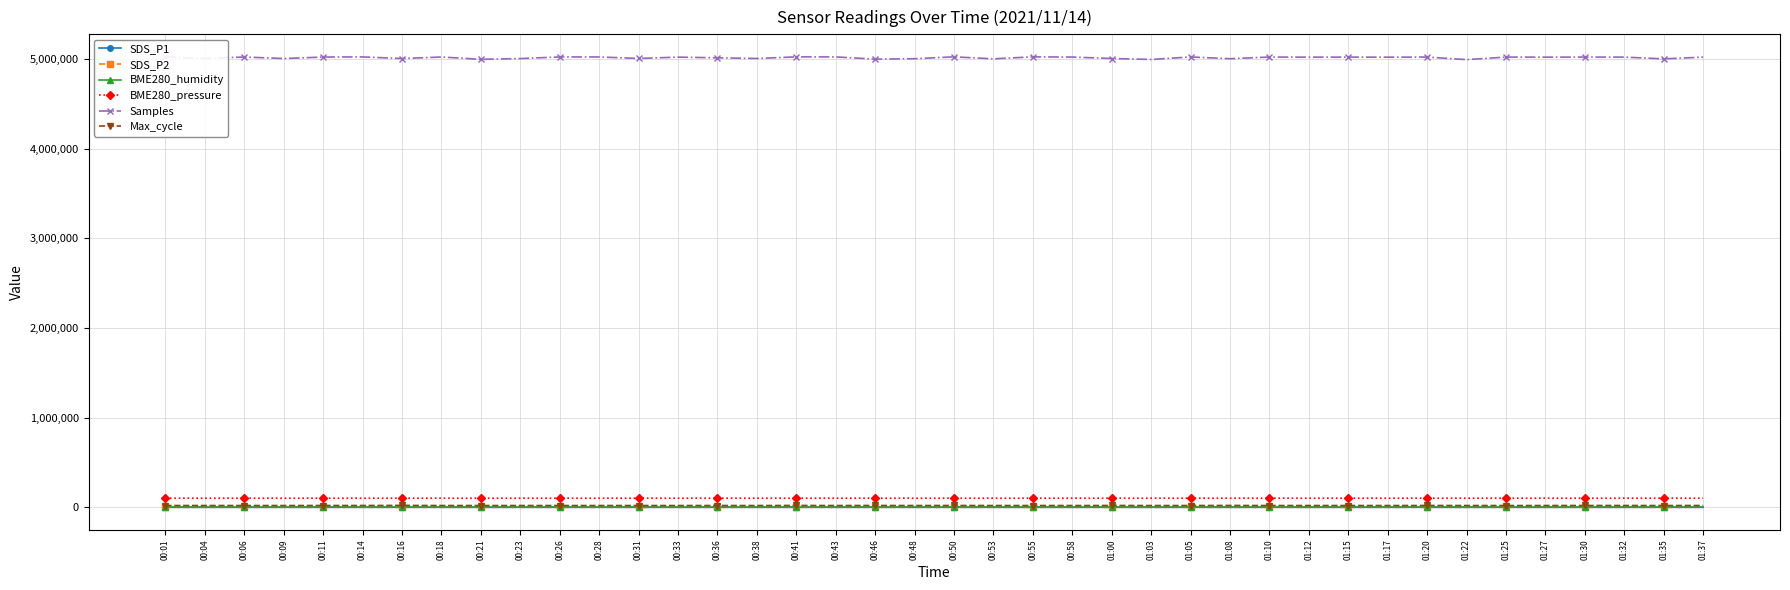

How many values in the SDS_P2 series exceed 9?

28